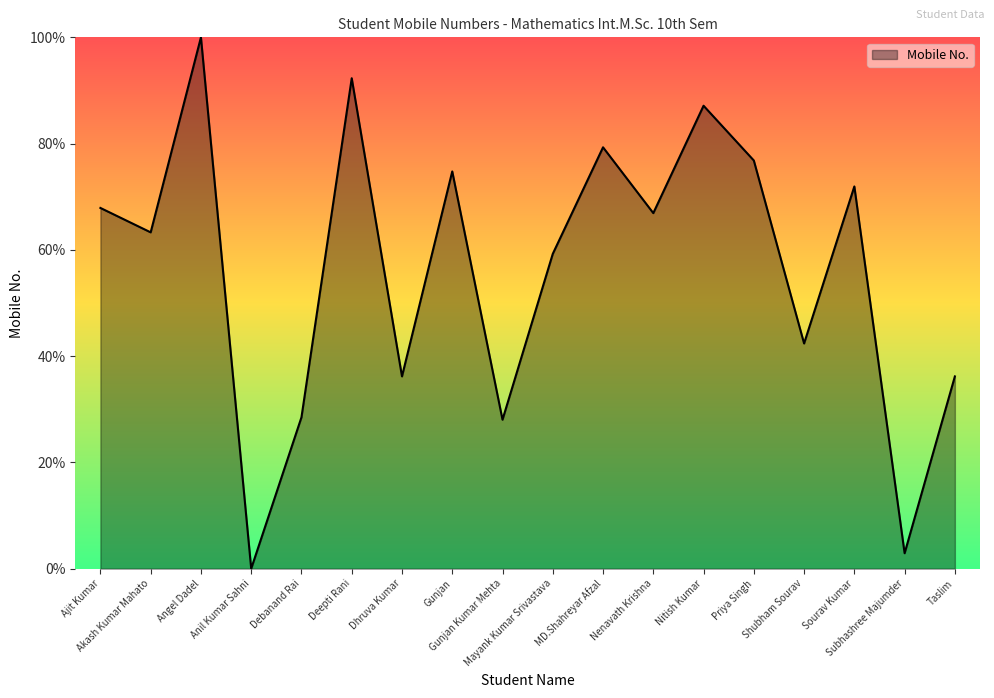

Reading right to left, what are all the values shown in this chart?

Taslim=36.2	Subhashree Majumder=2.9	Sourav Kumar=71.9	Shubham Sourav=42.4	Priya Singh=76.8	Nitish Kumar=87.1	Nenavath Krishna=66.9	MD.Shahreyar Afzal=79.3	Mayank Kumar Srivastava=59.2	Gunjan Kumar Mehta=28.0	Gunjan=74.8	Dhruva Kumar=36.2	Deepti Rani=92.3	Debanand Rai=28.5	Anil Kumar Sahni=0.0	Angel Dadel=100.0	Akash Kumar Mahato=63.3	Ajit Kumar=67.9